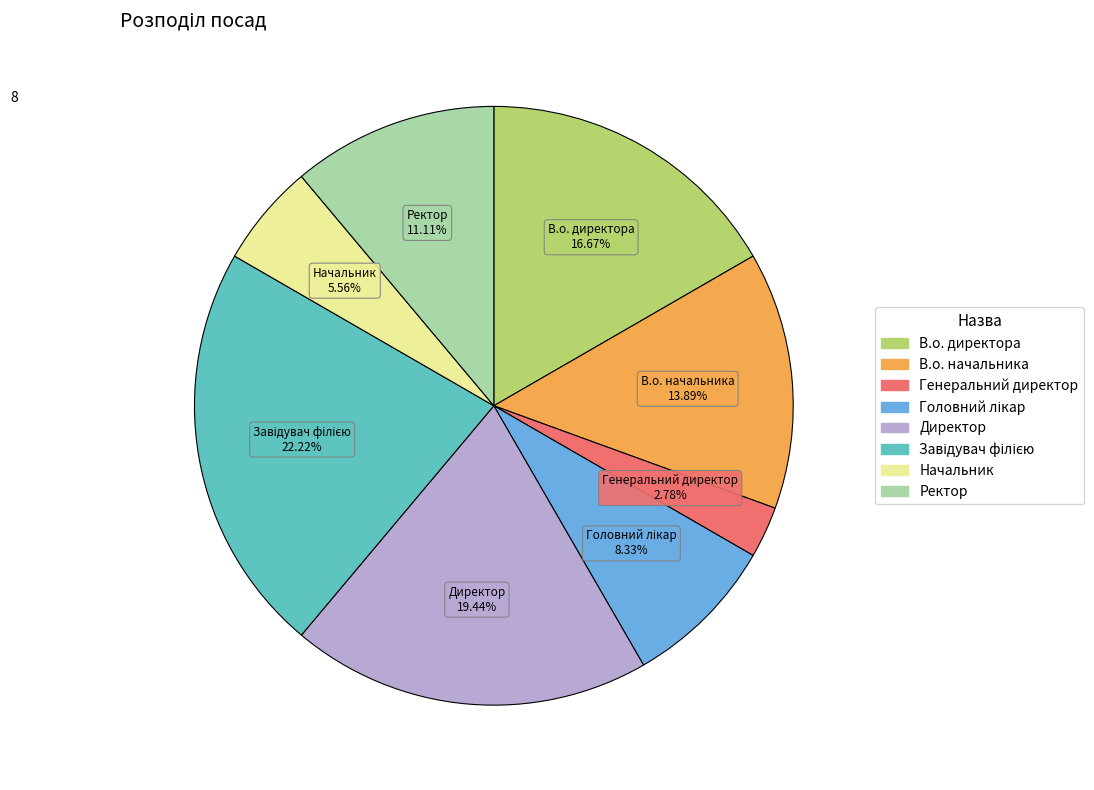

What percentage is the Генеральний директор slice, to the nearest percent?

3%